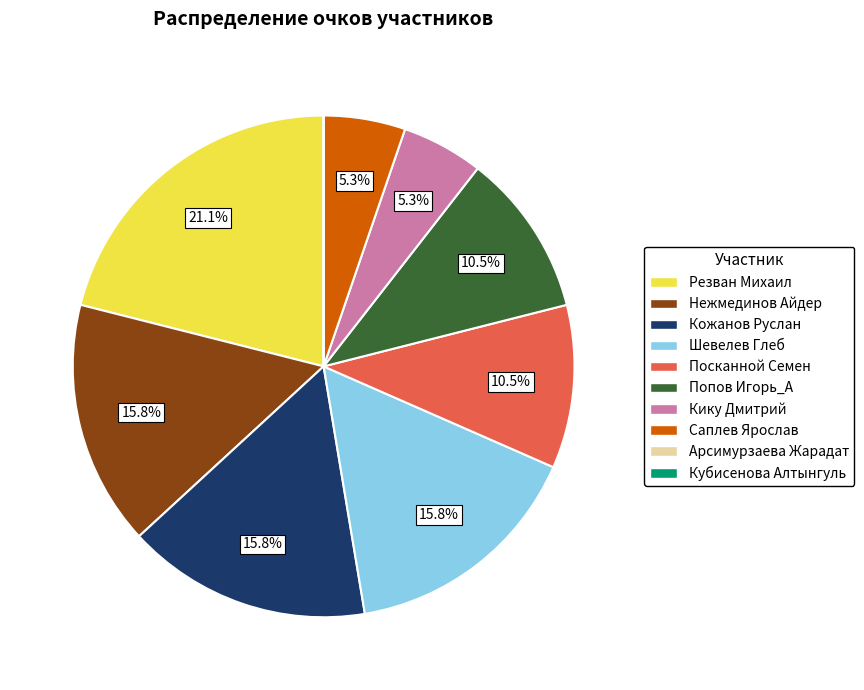

How much of the chart is everything except Попов Игорь_А?

89.5%